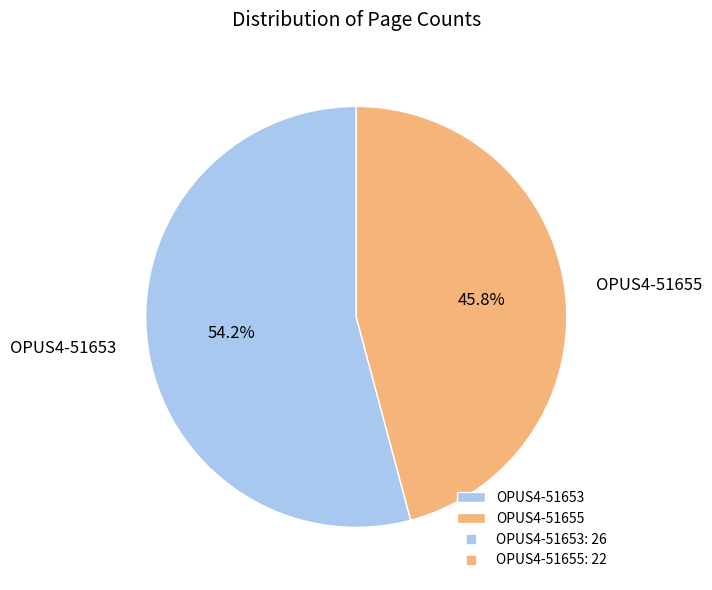

True or false: OPUS4-51653 accounts for 54% of the total.

True